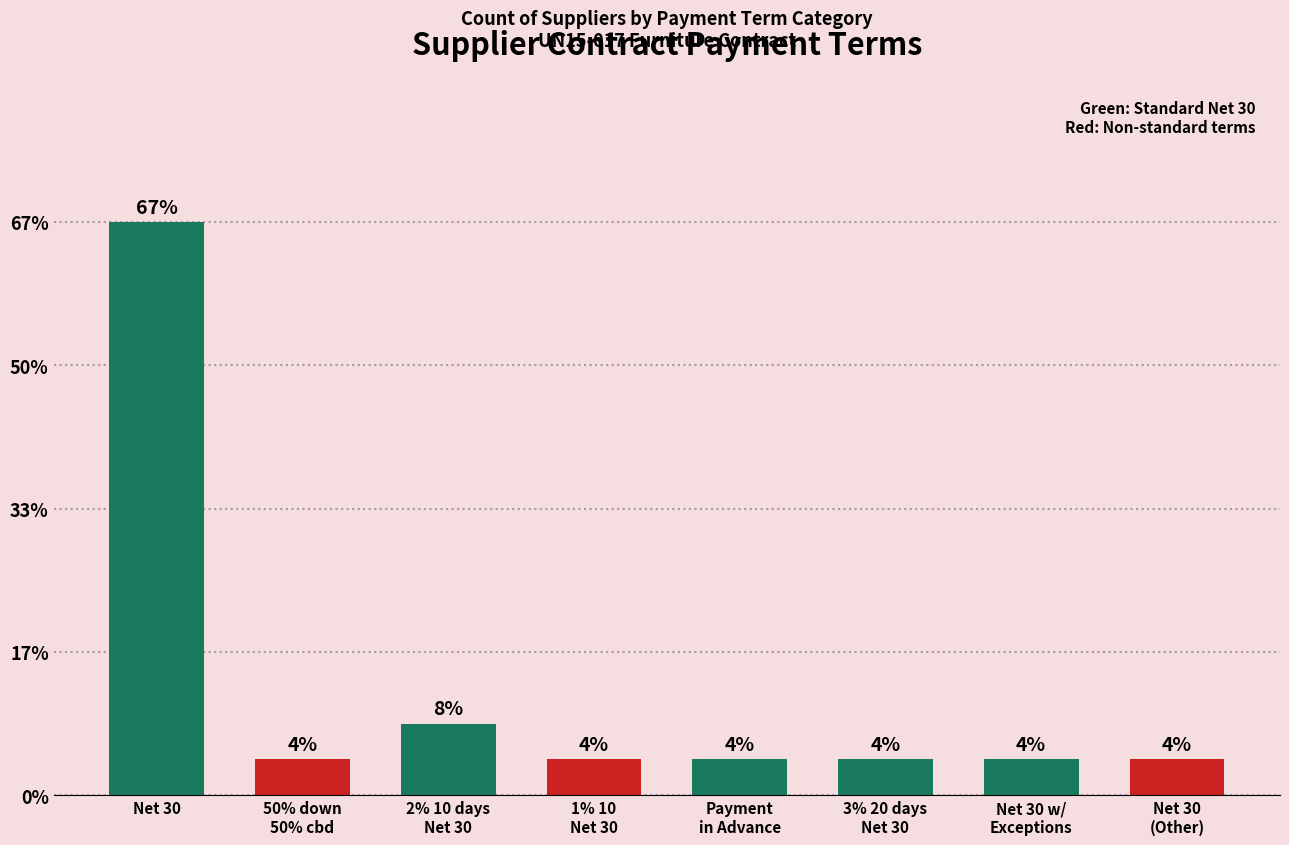

What is the ratio of the value at Payment
in Advance to the value at 50% down
50% cbd?

1.0